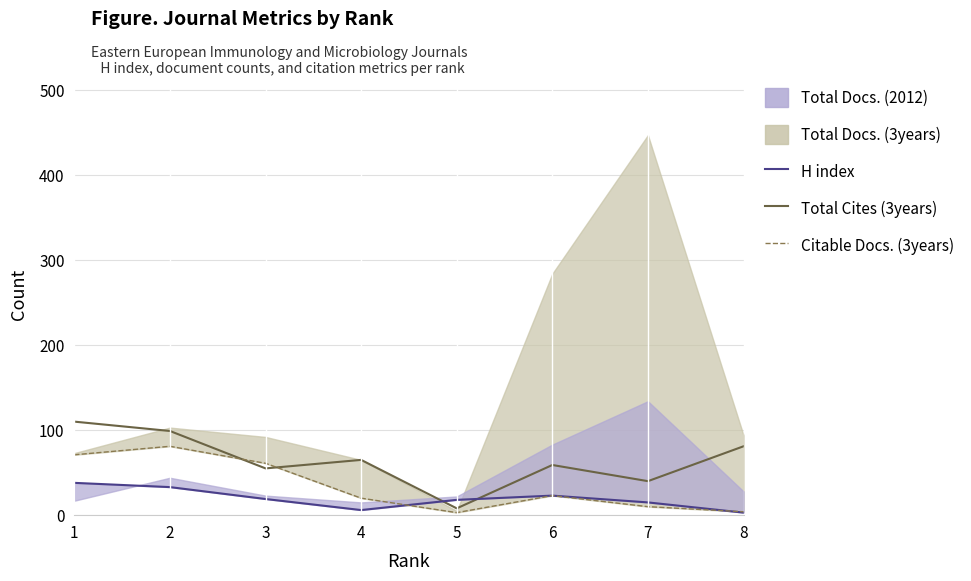

Does the chart display data point markers on the line(s)?

No